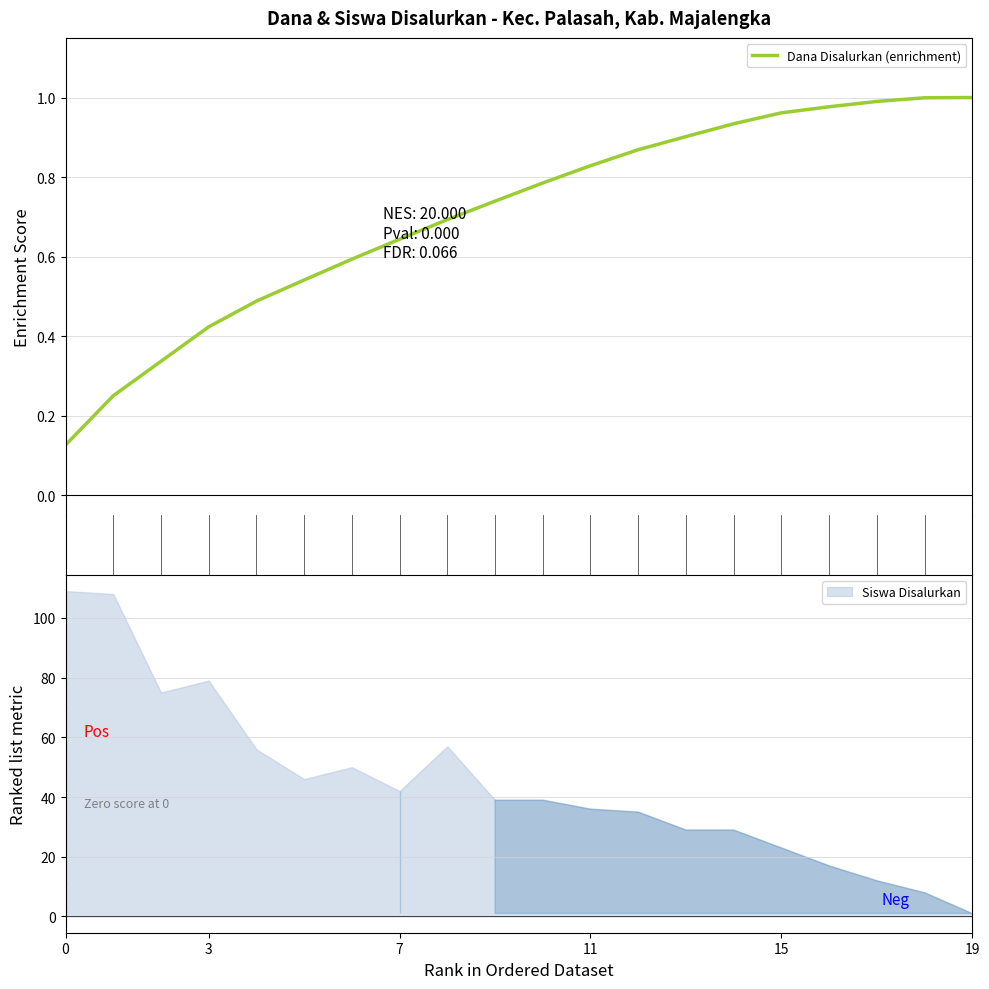

Is this an area chart (filled region under the line)?

No